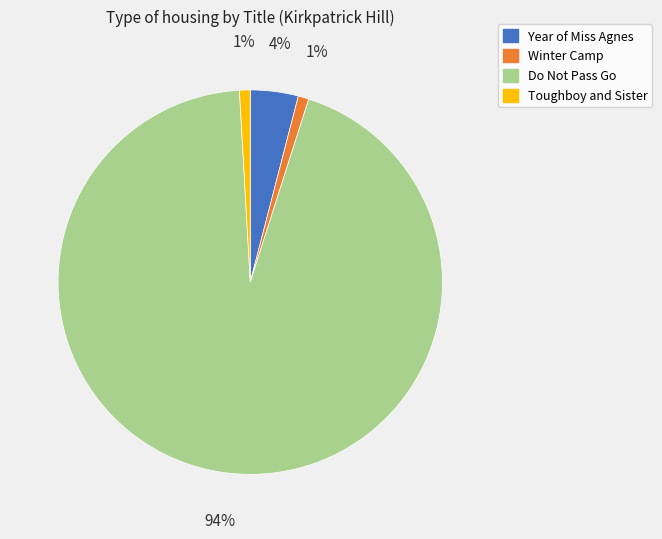

The Year of Miss Agnes slice represents 4% of the pie. True or false?

True